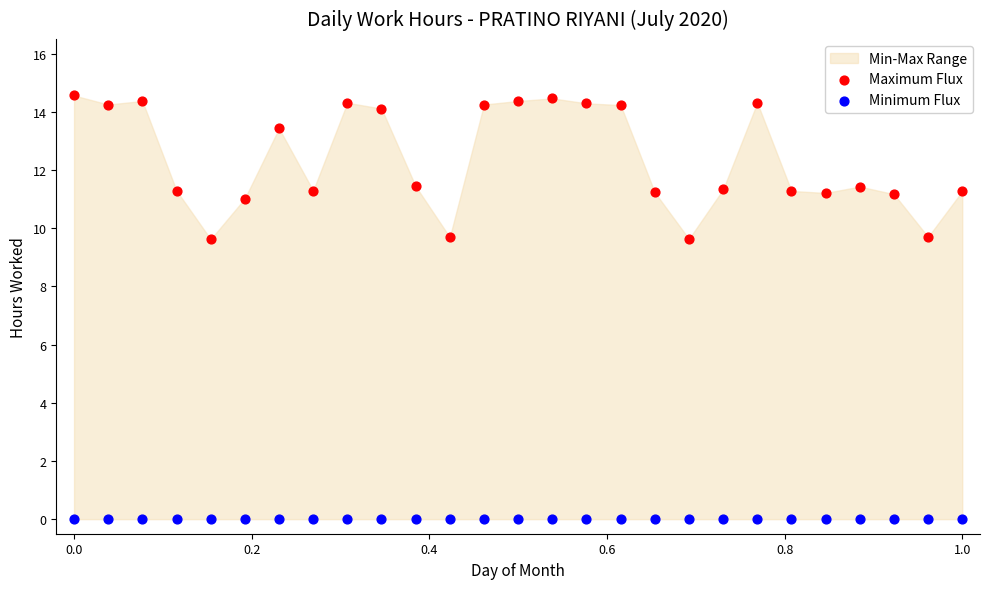

Which series reaches the minimum Y coordinate?

Minimum Flux